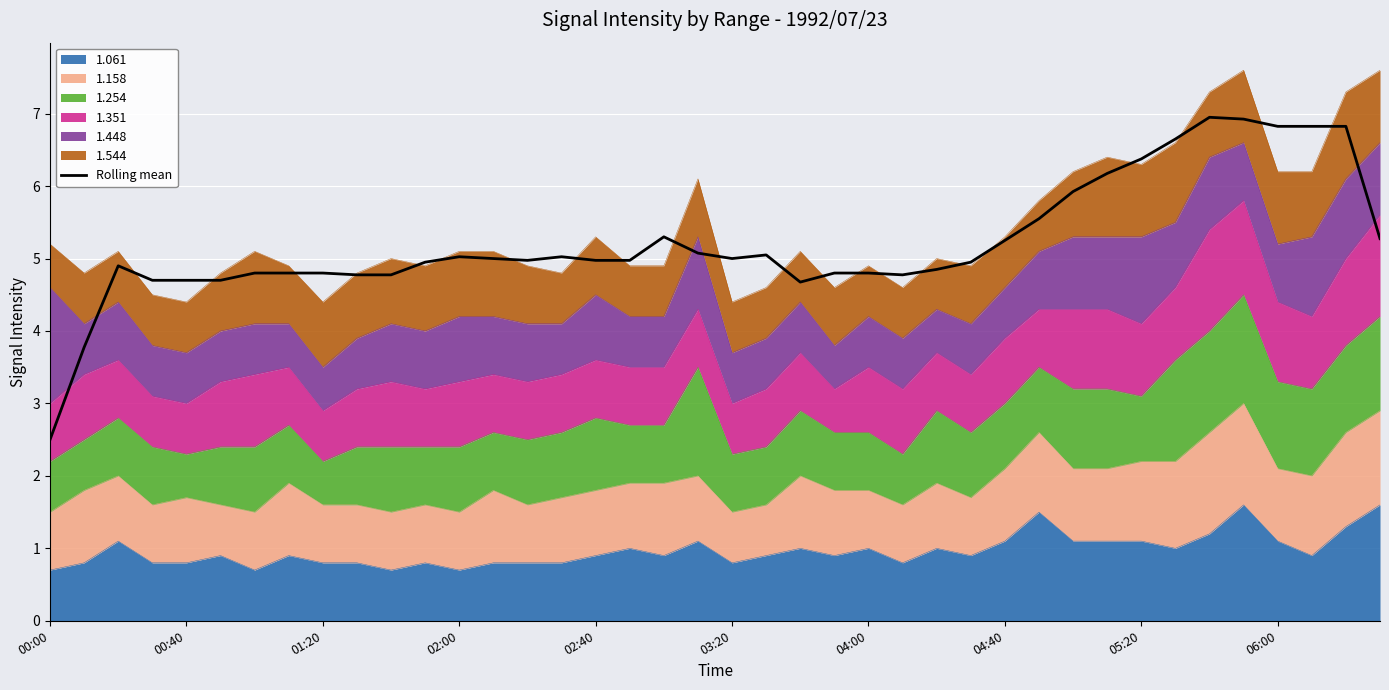

At which label is the value closest to 4?

00:40